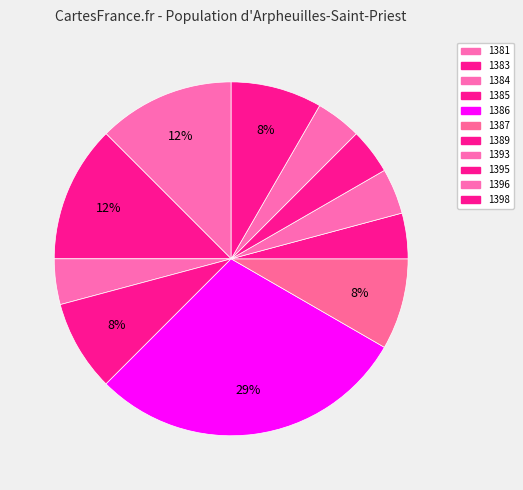

How many segments does this pie chart have?

11